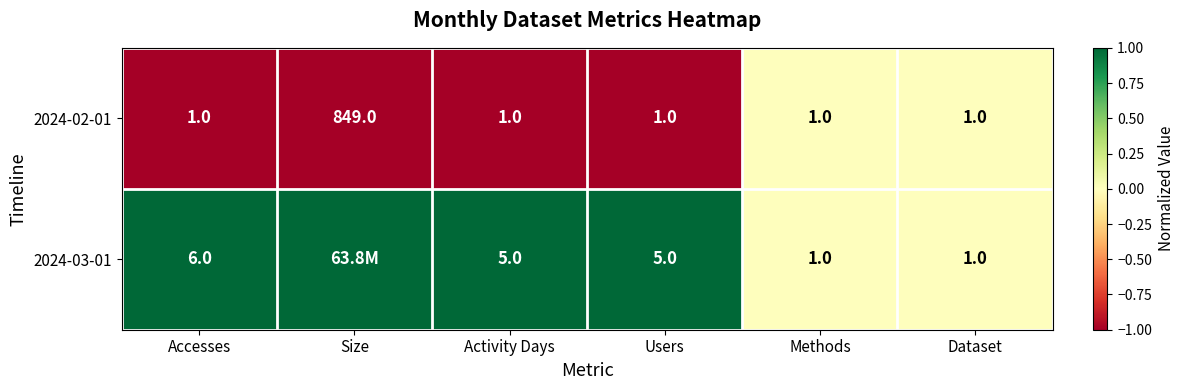

Which label corresponds to the smallest value in the chart?

Accesses